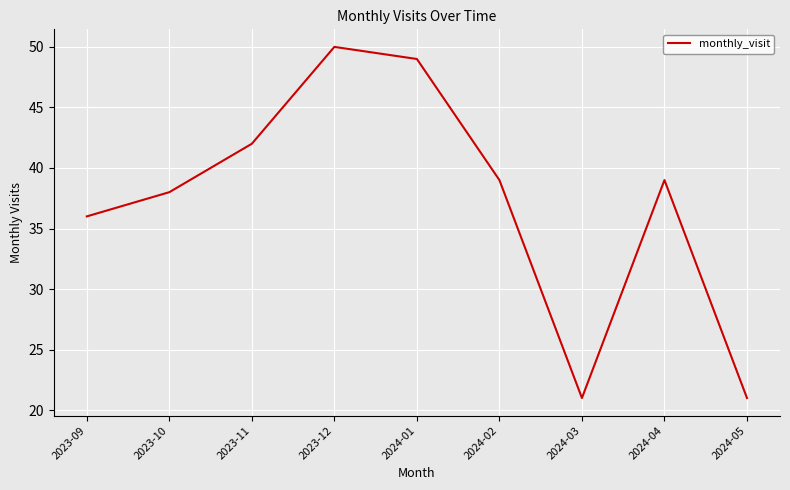

Where is the first local maximum?

2023-12